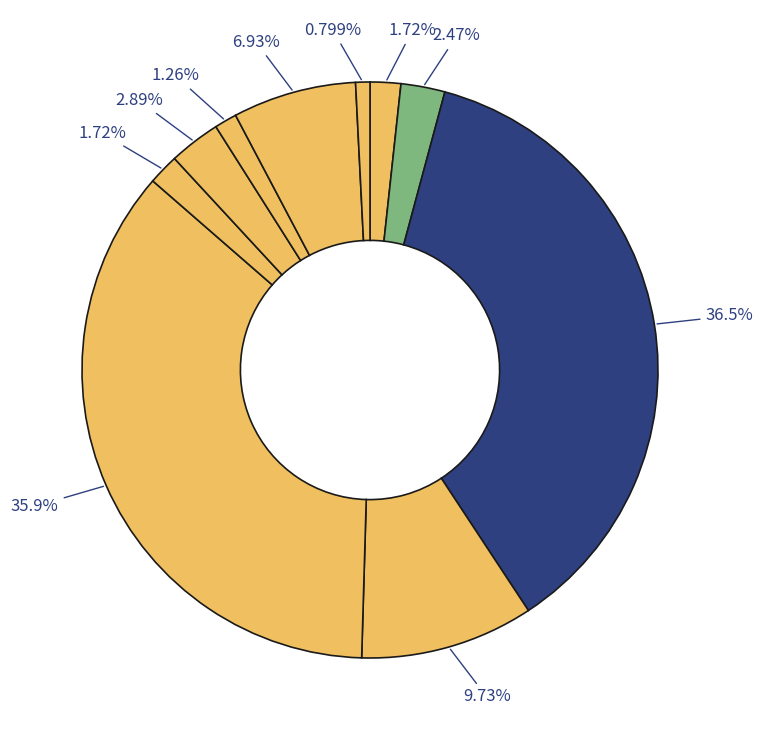

Count the number of slices in the pie.

10